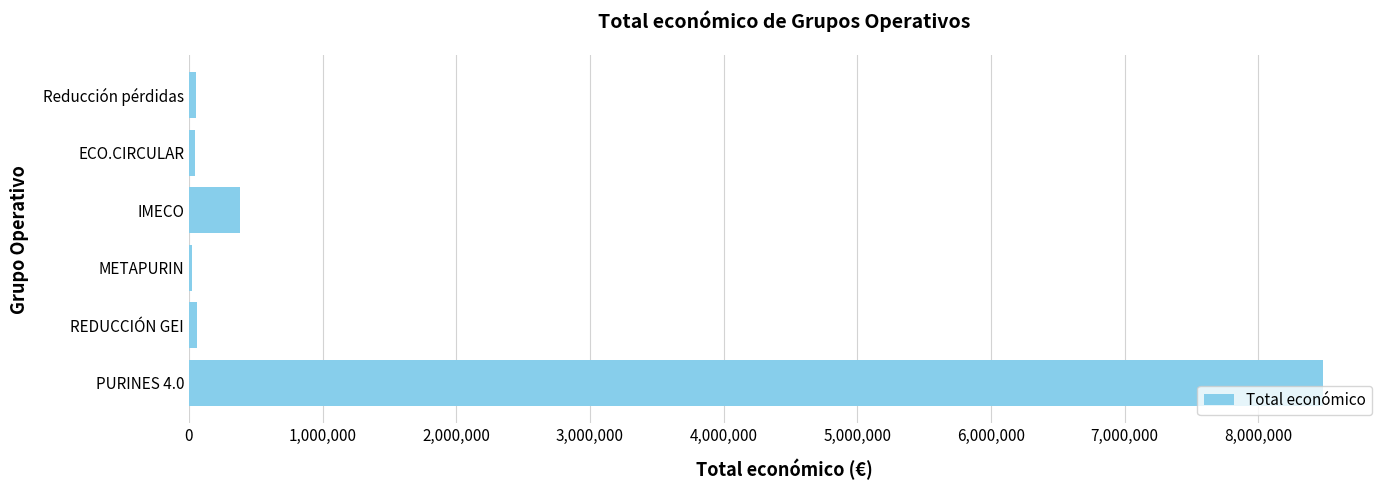

The value at IMECO is 380777.4. True or false?

True